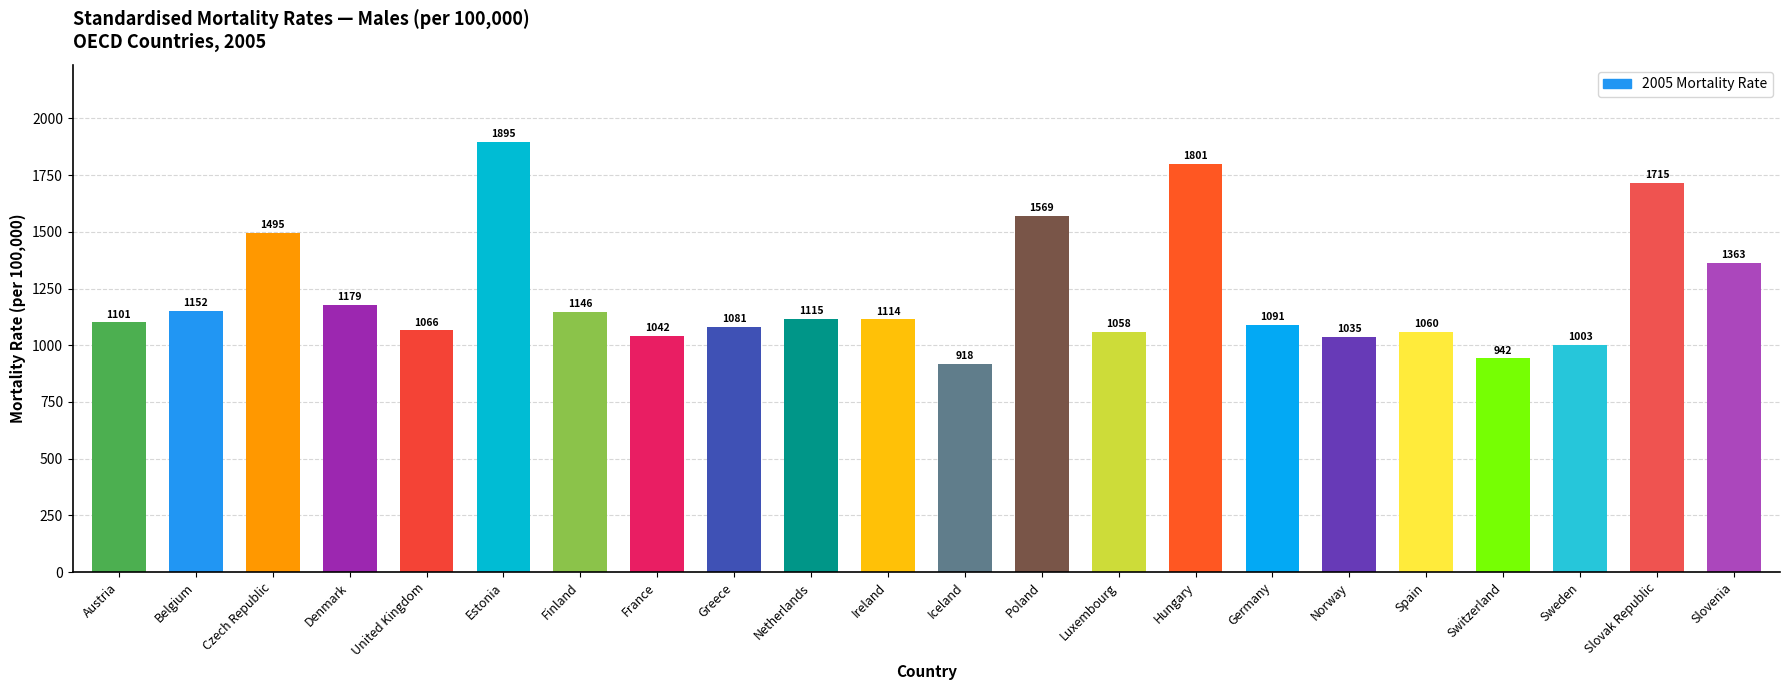

True or false: the data shows 942.4 at Switzerland.

True